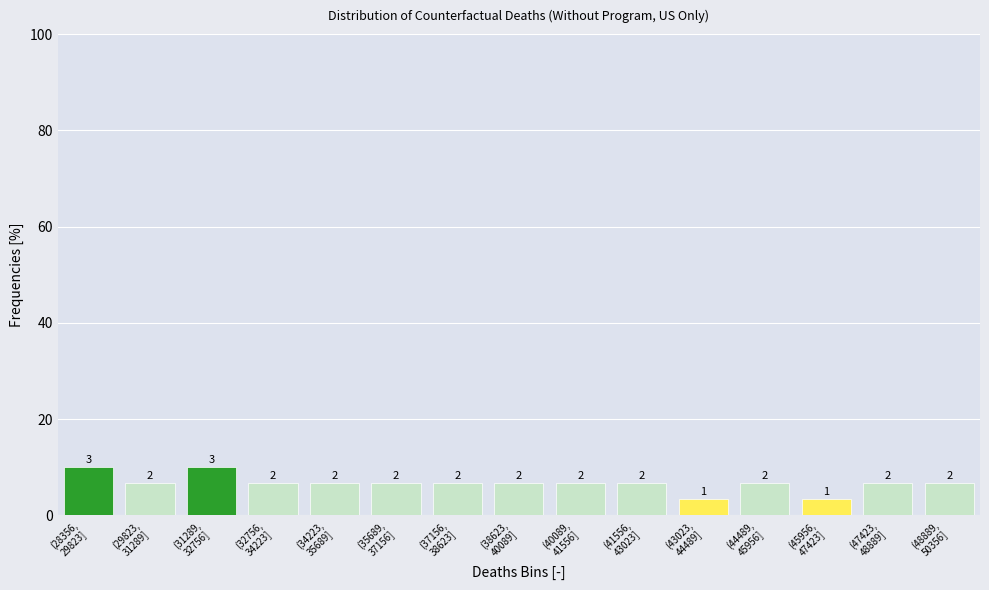

How many bars are there in total?

15